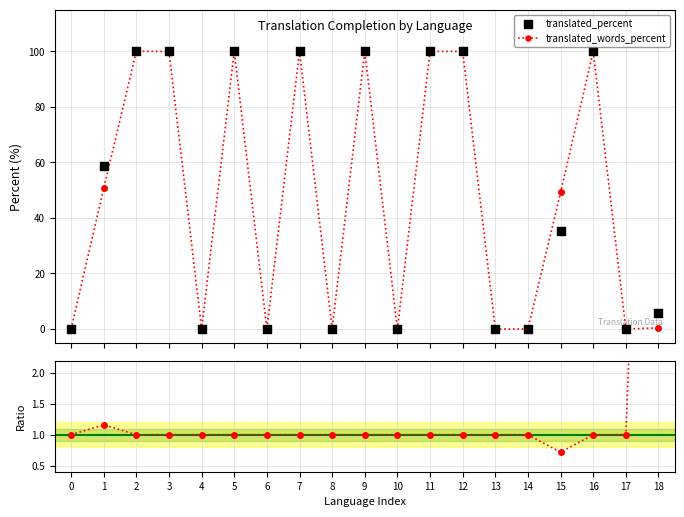

Which series contains the highest Y value?

translated_words_percent